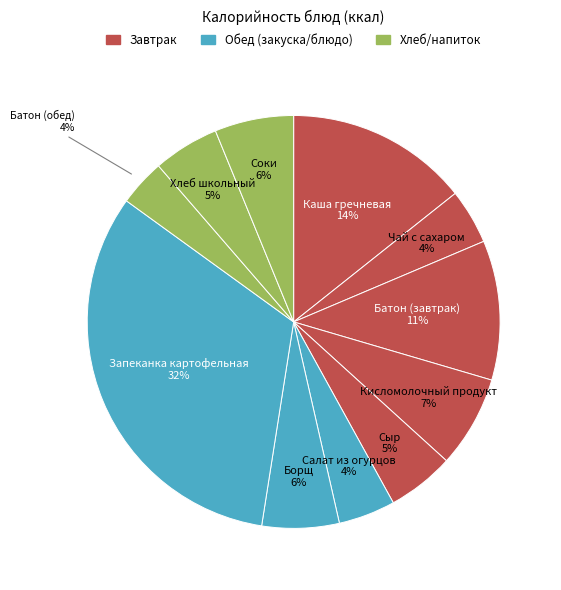

Is there any slice that represents more than half of the pie?

No